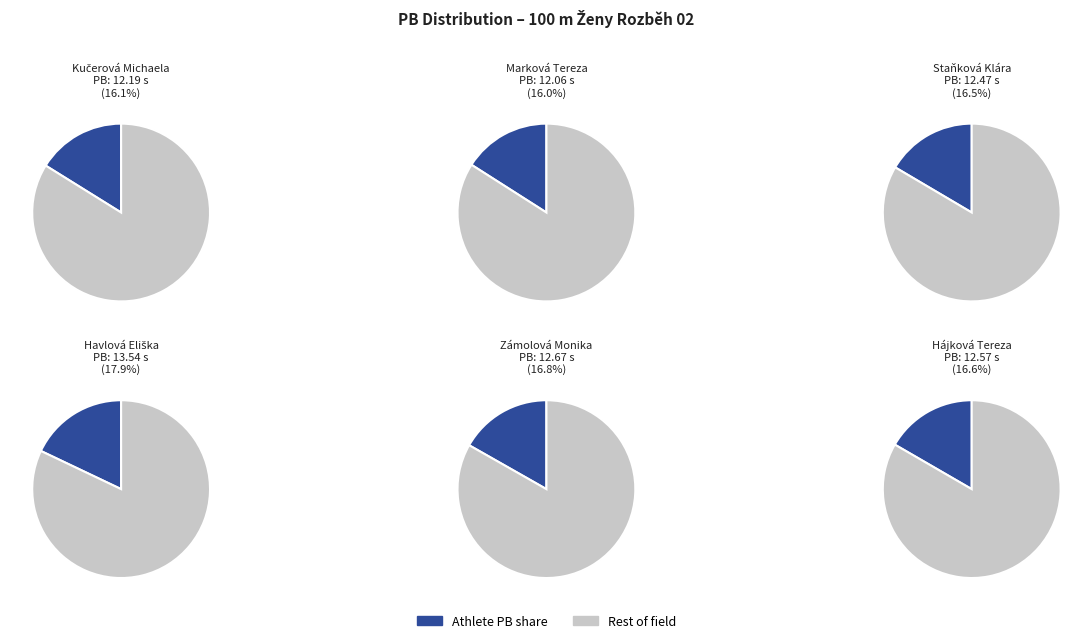

Which has a higher value, Havlová Eliška or Kučerová Michaela?

Havlová Eliška